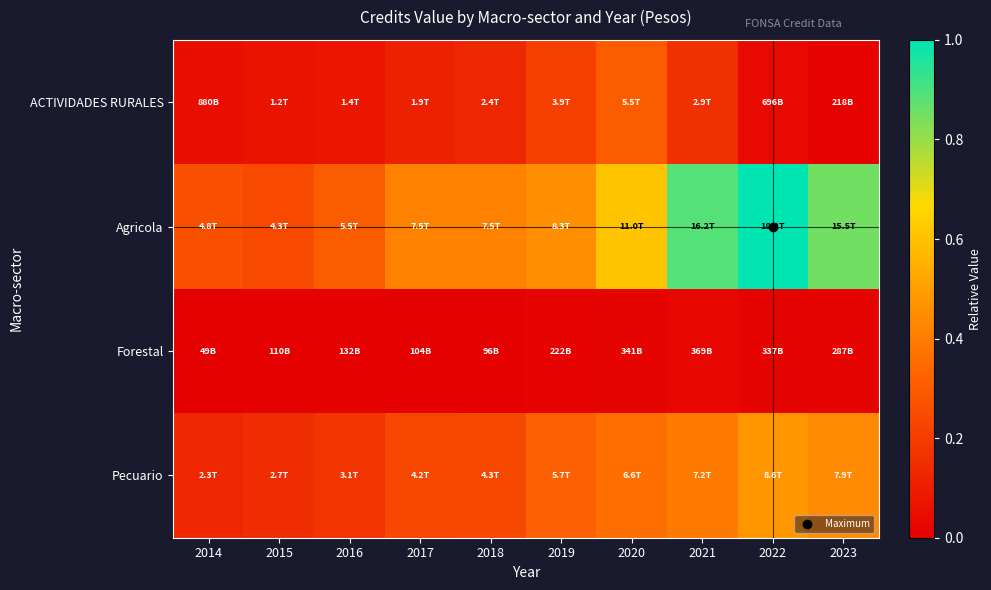

Reading left to right, list all the values displayed in this chart.

ACTIVIDADES RURALES: 2014=0.0	2015=0.1	2016=0.1	2017=0.1	2018=0.1	2019=0.2	2020=0.3	2021=0.2	2022=0.0	2023=0.0
Agricola: 2014=0.3	2015=0.2	2016=0.3	2017=0.4	2018=0.4	2019=0.5	2020=0.6	2021=0.9	2022=1.0	2023=0.9
Forestal: 2014=0.0	2015=0.0	2016=0.0	2017=0.0	2018=0.0	2019=0.0	2020=0.0	2021=0.0	2022=0.0	2023=0.0
Pecuario: 2014=0.1	2015=0.1	2016=0.2	2017=0.2	2018=0.2	2019=0.3	2020=0.4	2021=0.4	2022=0.5	2023=0.4